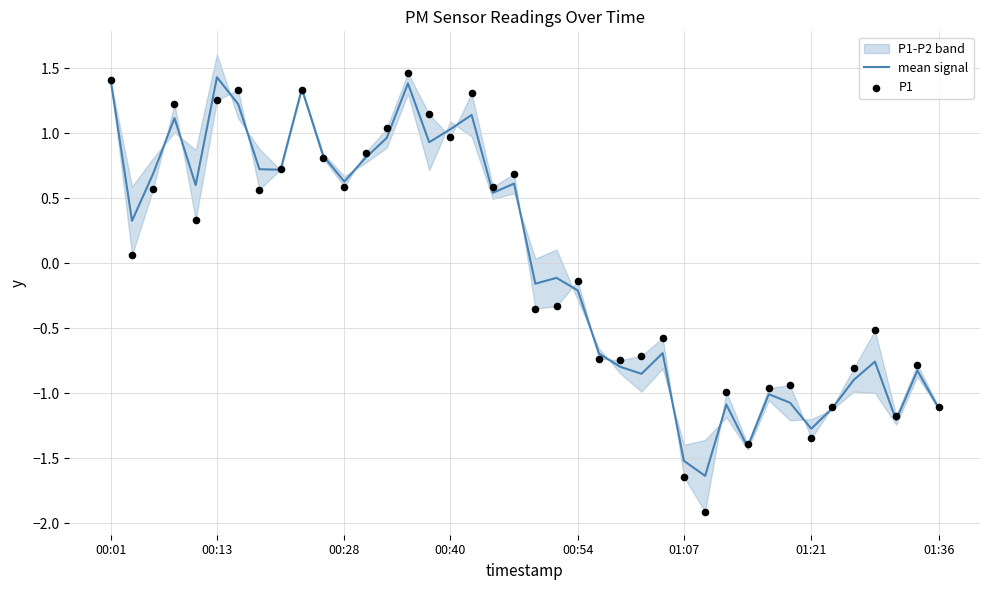

What is the minimum value for mean signal?

-1.6